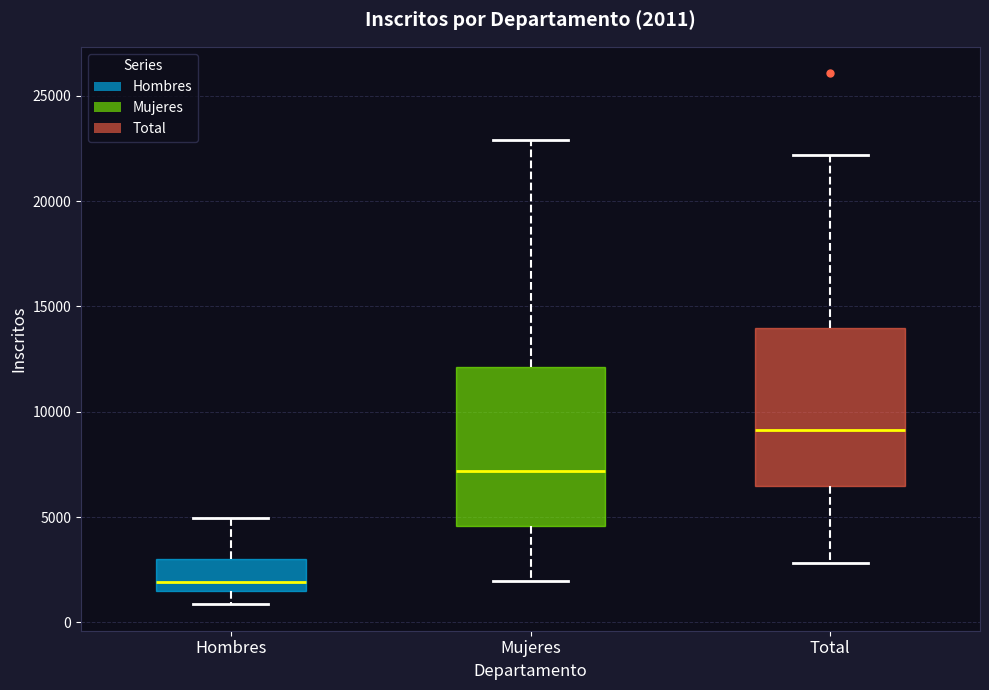

Which box has the lowest median line?

Hombres